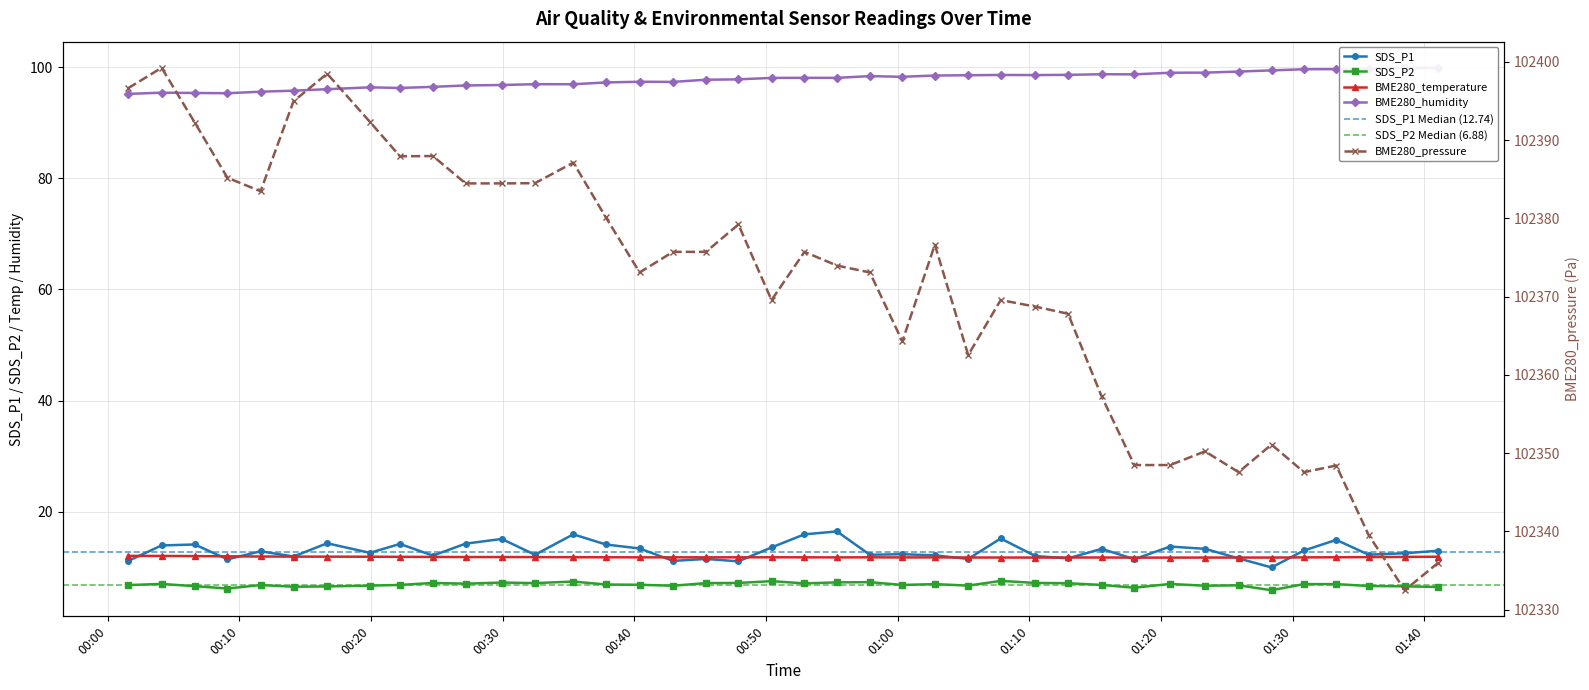

Where is the first local minimum for BME280_humidity?

2023/10/06 00:09:06